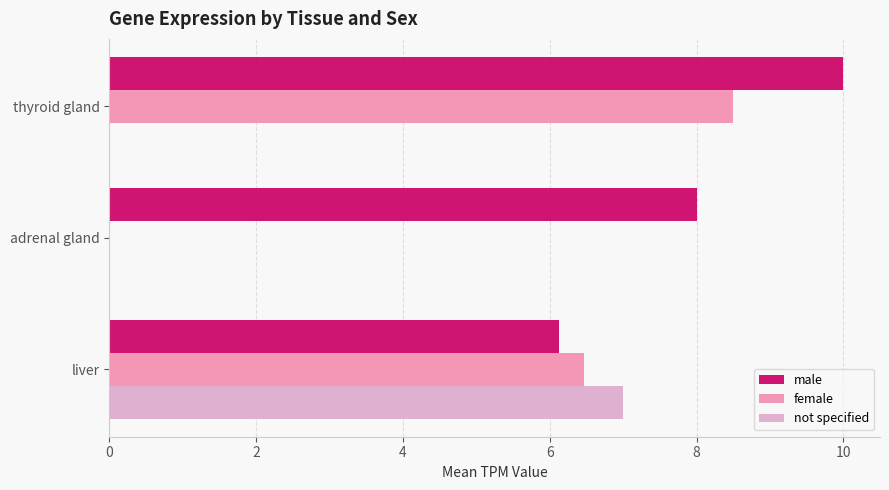

Which series changed the most between liver and thyroid gland?

not specified